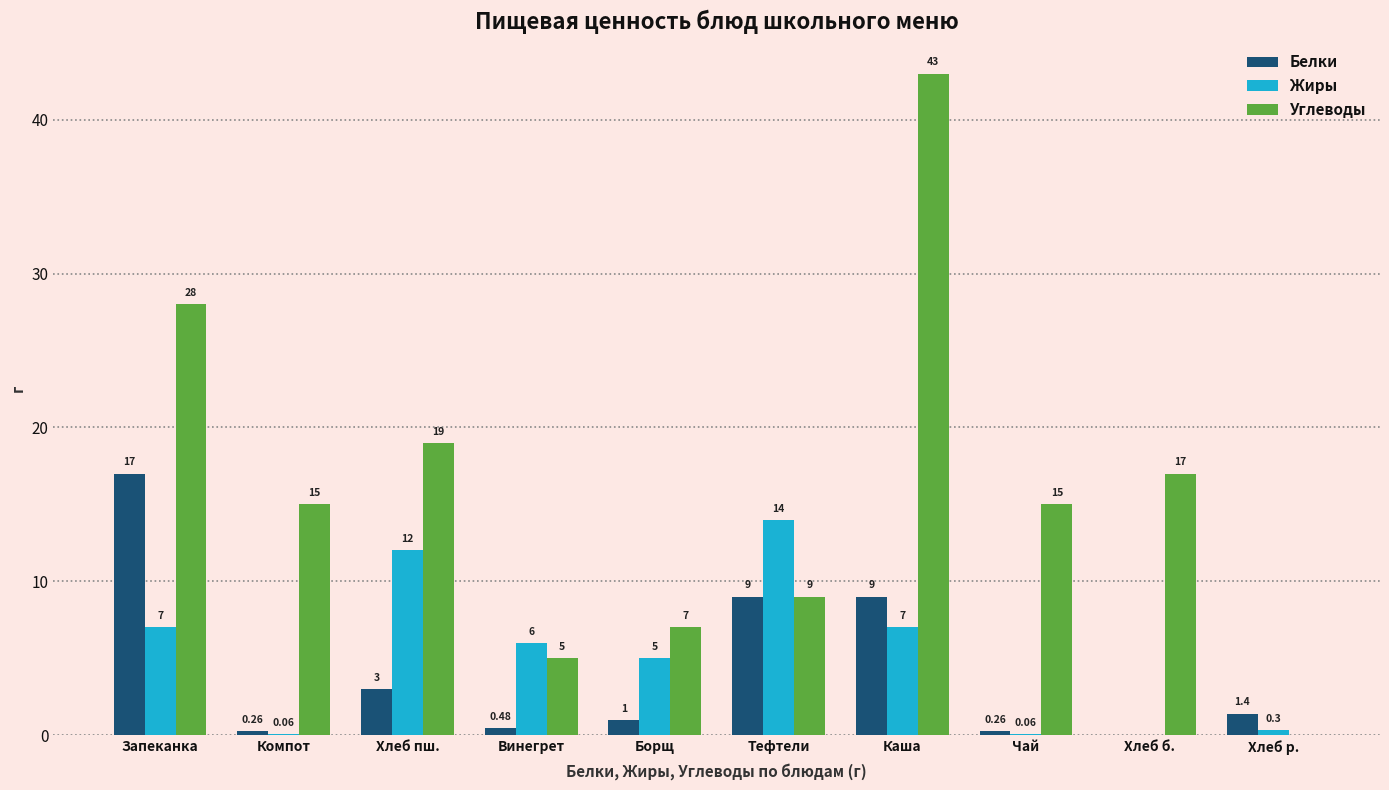

At which label does Углеводы first exceed 15?

Запеканка